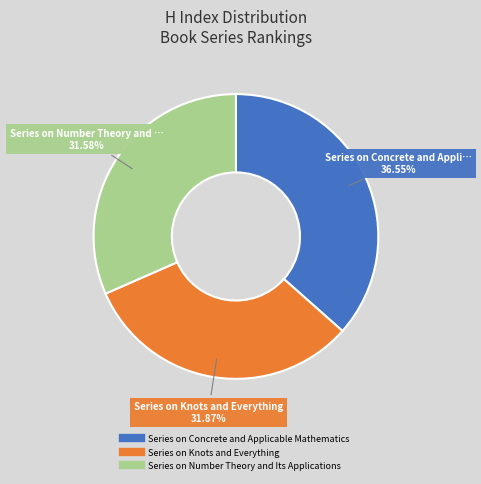

To the nearest percent, what portion does Series on Concrete and Applicable Mathematics represent?

37%